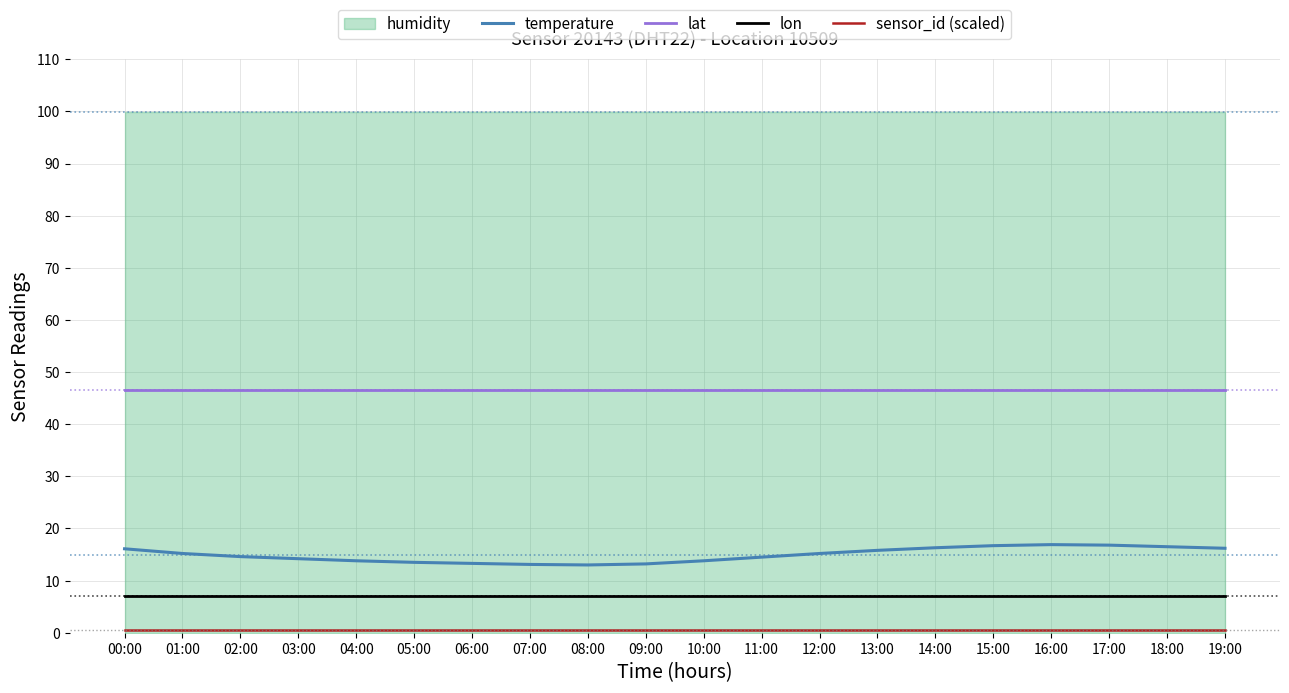

The temperature series shows 16.9 at 16:00. True or false?

True